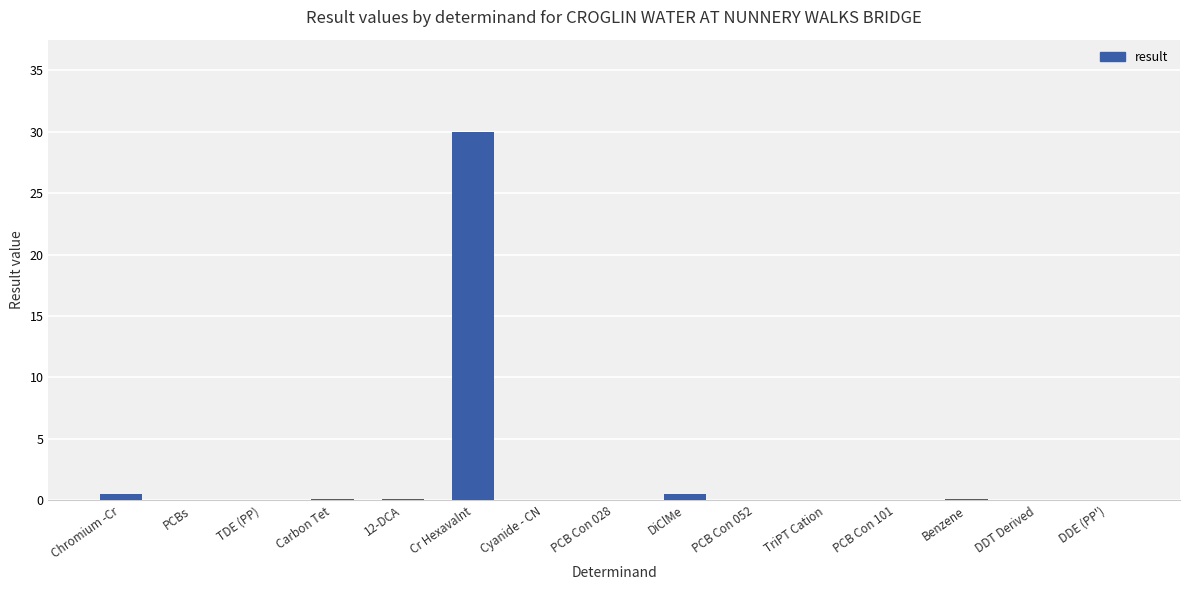

How many distinct data groups are displayed?

1